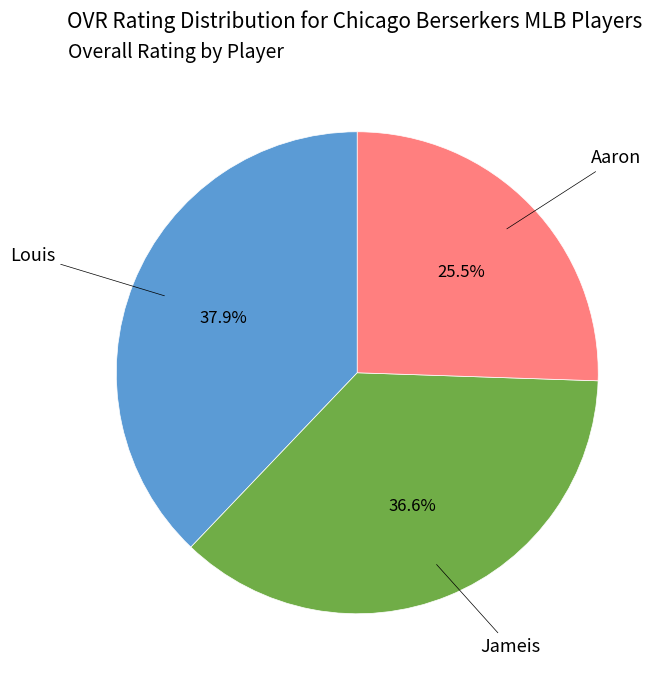

Does any single category account for the majority?

No